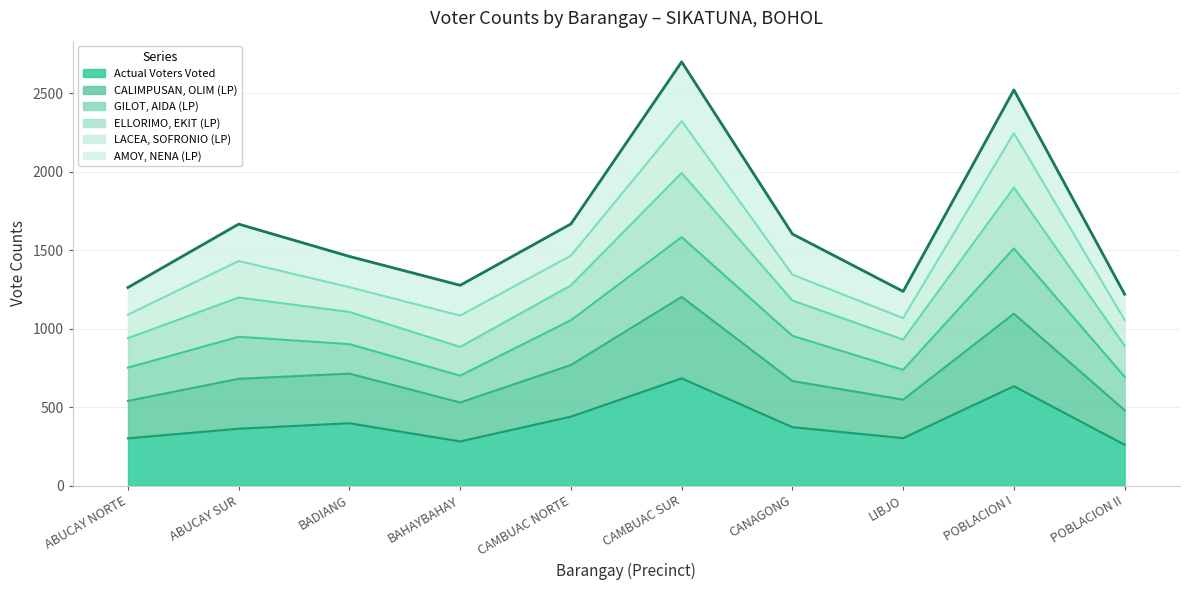

What is the total value across all series at BAHAYBAHAY?

1277